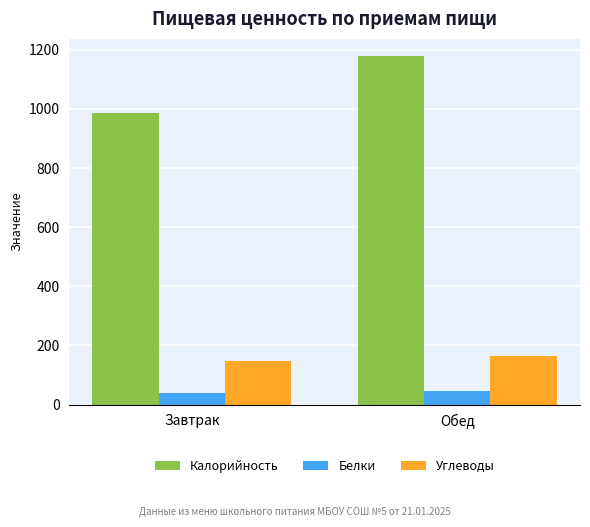

What is the label of the 2nd bar from the right?

Завтрак